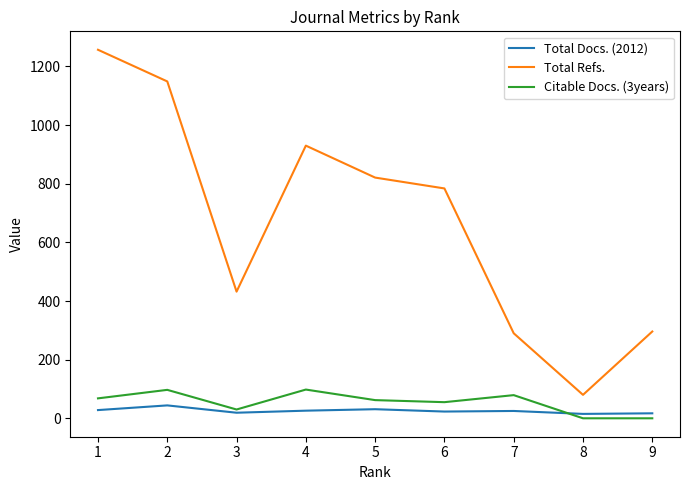

At how many categories does at least one series exceed 632?

5